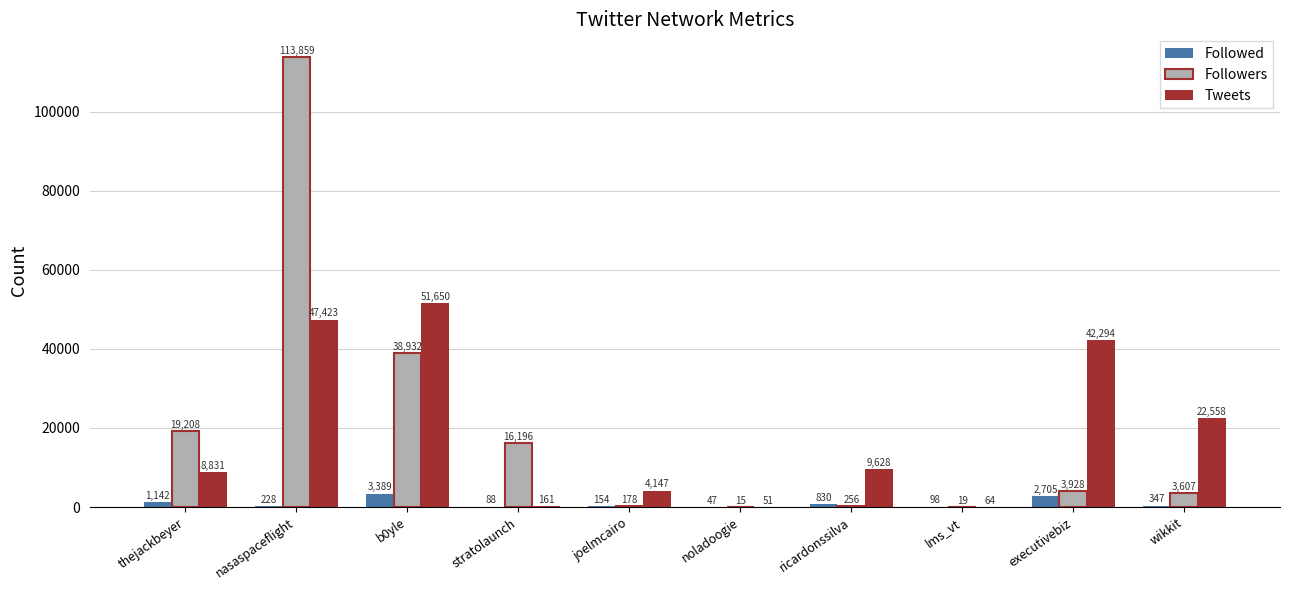

Are the bars horizontal?

No